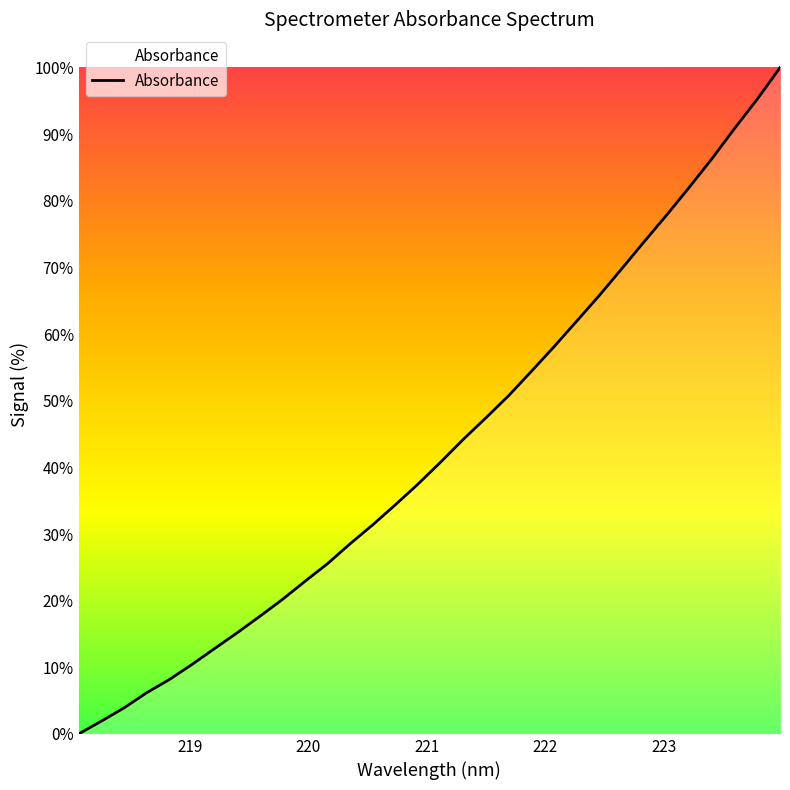

What is the difference between the maximum and minimum values?

100.0